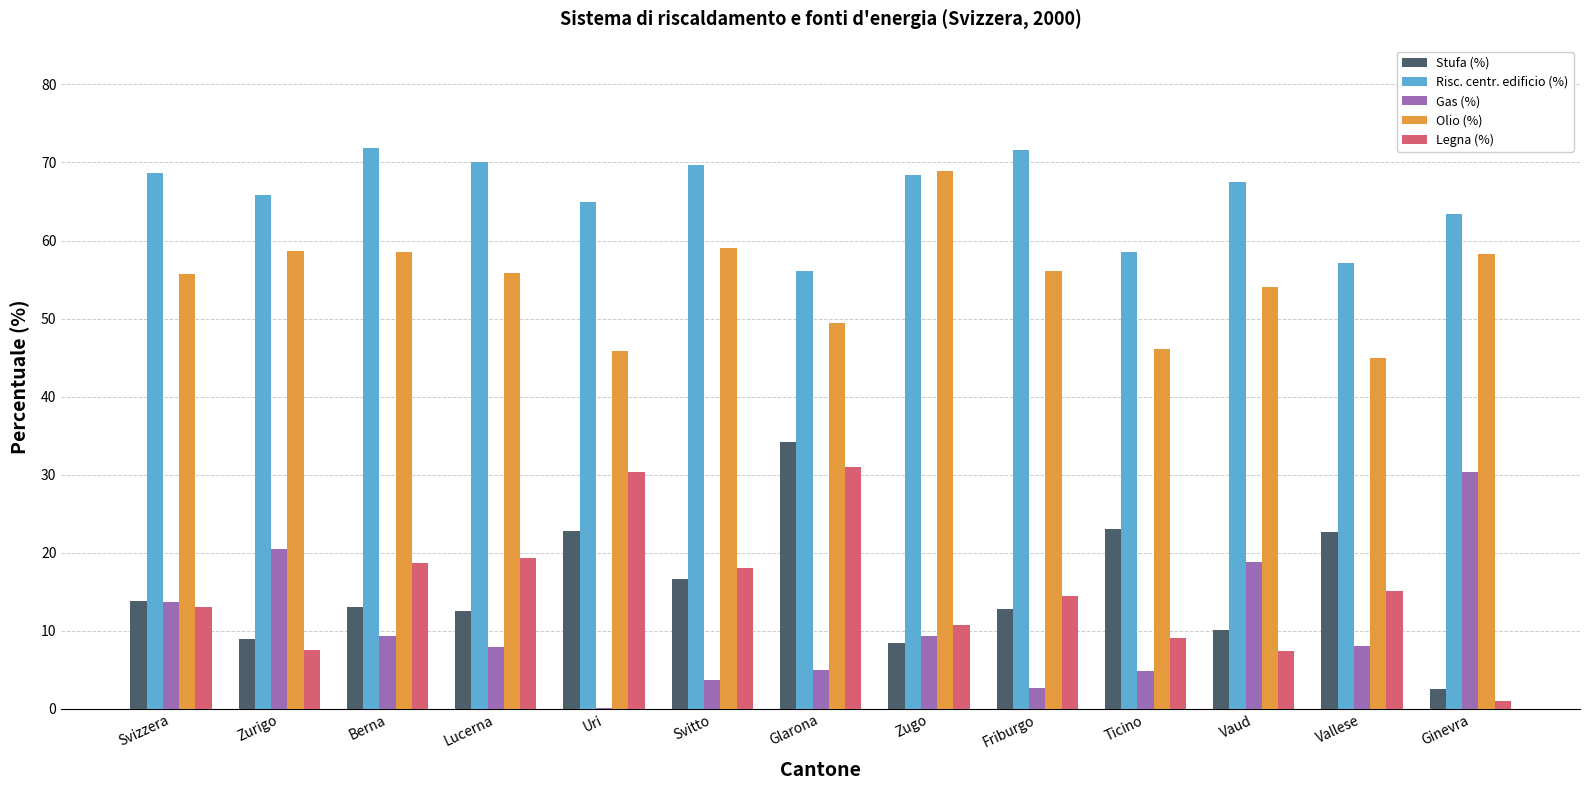

What is the approximate value of Olio (%) at Zugo?

68.9